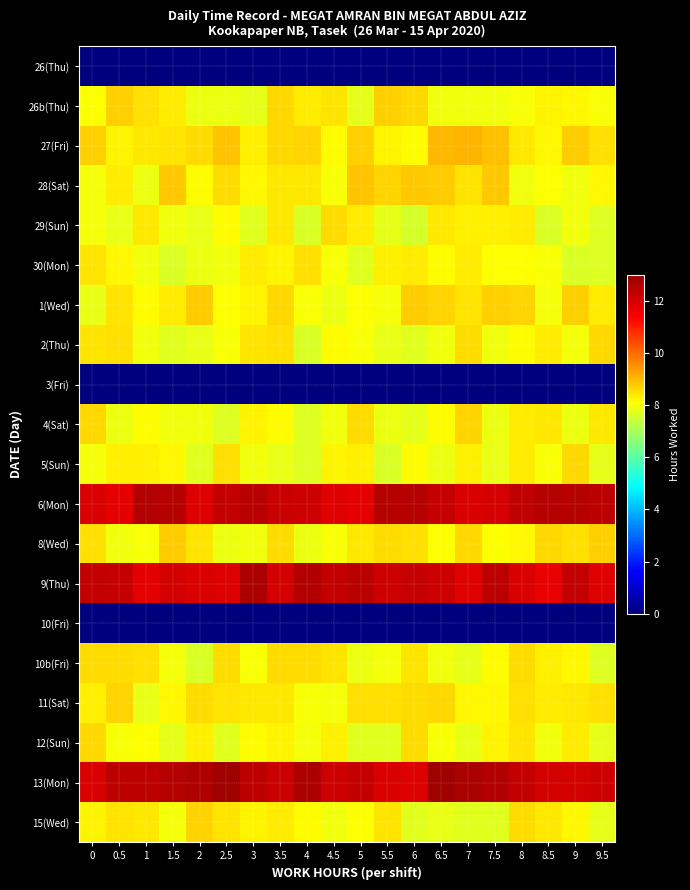

Reading left to right, extract all data points from this chart.

26(Thu): 0=0.0	0.5=0.0	1=0.0	1.5=0.0	2=0.0	2.5=0.0	3=0.0	3.5=0.0	4=0.0	4.5=0.0	5=0.0	5.5=0.0	6=0.0	6.5=0.0	7=0.0	7.5=0.0	8=0.0	8.5=0.0	9=0.0	9.5=0.0
26b(Thu): 0=8.1	0.5=8.7	1=8.5	1.5=8.3	2=7.9	2.5=7.9	3=7.8	3.5=8.6	4=8.4	4.5=8.5	5=7.8	5.5=8.7	6=8.6	6.5=8.0	7=7.9	7.5=7.9	8=8.1	8.5=8.3	9=8.2	9.5=8.0
27(Fri): 0=8.7	0.5=8.2	1=8.4	1.5=8.5	2=8.5	2.5=8.9	3=8.3	3.5=8.6	4=8.7	4.5=8.1	5=8.7	5.5=8.3	6=8.2	6.5=9.0	7=9.1	7.5=8.9	8=8.4	8.5=8.2	9=8.8	9.5=8.5
28(Sat): 0=8.0	0.5=8.4	1=7.9	1.5=8.8	2=8.1	2.5=8.5	3=8.2	3.5=8.4	4=8.4	4.5=8.1	5=8.8	5.5=8.7	6=8.8	6.5=8.8	7=8.5	7.5=8.8	8=8.0	8.5=8.1	9=7.9	9.5=8.2
29(Sun): 0=8.0	0.5=7.9	1=8.4	1.5=7.9	2=7.9	2.5=8.1	3=7.7	3.5=8.4	4=7.7	4.5=8.6	5=8.4	5.5=7.8	6=7.6	6.5=8.4	7=8.3	7.5=8.3	8=8.4	8.5=7.7	9=7.9	9.5=7.7
30(Mon): 0=8.5	0.5=8.2	1=7.9	1.5=7.7	2=7.9	2.5=7.9	3=8.3	3.5=8.2	4=8.5	4.5=8.1	5=7.7	5.5=8.3	6=8.4	6.5=8.2	7=8.4	7.5=8.1	8=8.1	8.5=8.0	9=7.6	9.5=7.7
1(Wed): 0=7.9	0.5=8.5	1=8.1	1.5=8.3	2=8.7	2.5=8.1	3=8.2	3.5=8.6	4=8.1	4.5=7.9	5=8.1	5.5=8.0	6=8.8	6.5=8.6	7=8.5	7.5=8.7	8=8.6	8.5=8.0	9=8.7	9.5=8.4
2(Thu): 0=8.4	0.5=8.5	1=7.9	1.5=7.7	2=7.9	2.5=8.1	3=8.4	3.5=8.5	4=7.6	4.5=8.1	5=8.0	5.5=7.9	6=7.7	6.5=8.0	7=8.6	7.5=8.0	8=8.1	8.5=8.3	9=8.0	9.5=8.6
3(Fri): 0=0.0	0.5=0.0	1=0.0	1.5=0.0	2=0.0	2.5=0.0	3=0.0	3.5=0.0	4=0.0	4.5=0.0	5=0.0	5.5=0.0	6=0.0	6.5=0.0	7=0.0	7.5=0.0	8=0.0	8.5=0.0	9=0.0	9.5=0.0
4(Sat): 0=8.6	0.5=7.9	1=8.2	1.5=8.0	2=7.9	2.5=7.7	3=8.3	3.5=8.2	4=7.7	4.5=7.9	5=8.6	5.5=7.9	6=7.8	6.5=8.1	7=8.6	7.5=7.9	8=8.3	8.5=8.4	9=7.9	9.5=8.4
5(Sun): 0=8.0	0.5=8.3	1=8.3	1.5=8.2	2=7.7	2.5=8.5	3=8.0	3.5=7.8	4=7.7	4.5=8.2	5=8.3	5.5=7.7	6=8.2	6.5=7.9	7=8.3	7.5=7.8	8=8.3	8.5=8.0	9=8.6	9.5=7.8
6(Mon): 0=12.0	0.5=11.8	1=12.6	1.5=12.5	2=11.9	2.5=12.3	3=12.5	3.5=12.2	4=12.2	4.5=11.9	5=11.7	5.5=12.5	6=12.5	6.5=12.3	7=12.0	7.5=12.0	8=12.4	8.5=12.5	9=12.5	9.5=12.4
8(Wed): 0=8.5	0.5=8.0	1=8.0	1.5=8.8	2=8.5	2.5=7.9	3=8.0	3.5=8.5	4=7.9	4.5=8.0	5=8.4	5.5=8.6	6=8.5	6.5=8.1	7=8.6	7.5=8.1	8=8.2	8.5=8.6	9=8.5	9.5=8.7
9(Thu): 0=12.3	0.5=12.2	1=11.8	1.5=12.0	2=11.9	2.5=11.9	3=12.7	3.5=12.1	4=12.6	4.5=12.3	5=12.5	5.5=12.2	6=12.3	6.5=12.2	7=11.9	7.5=12.4	8=12.0	8.5=11.7	9=12.3	9.5=11.9
10(Fri): 0=0.0	0.5=0.0	1=0.0	1.5=0.0	2=0.0	2.5=0.0	3=0.0	3.5=0.0	4=0.0	4.5=0.0	5=0.0	5.5=0.0	6=0.0	6.5=0.0	7=0.0	7.5=0.0	8=0.0	8.5=0.0	9=0.0	9.5=0.0
10b(Fri): 0=8.6	0.5=8.6	1=8.5	1.5=8.0	2=7.6	2.5=8.5	3=8.0	3.5=8.6	4=8.6	4.5=8.5	5=7.9	5.5=8.0	6=8.5	6.5=7.9	7=7.8	7.5=8.2	8=8.5	8.5=8.3	9=8.2	9.5=7.7
11(Sat): 0=8.3	0.5=8.7	1=7.8	1.5=8.2	2=8.6	2.5=8.4	3=8.4	3.5=8.4	4=8.0	4.5=8.0	5=8.5	5.5=8.5	6=8.6	6.5=8.6	7=8.2	7.5=8.2	8=8.5	8.5=8.3	9=8.4	9.5=8.5
12(Sun): 0=8.6	0.5=8.0	1=8.1	1.5=7.8	2=8.3	2.5=7.7	3=8.2	3.5=8.3	4=8.0	4.5=8.3	5=7.7	5.5=7.7	6=8.5	6.5=8.1	7=7.8	7.5=8.2	8=8.5	8.5=7.9	9=8.3	9.5=7.8
13(Mon): 0=11.9	0.5=12.4	1=12.4	1.5=12.5	2=12.6	2.5=12.9	3=12.4	3.5=12.2	4=12.7	4.5=12.2	5=12.3	5.5=12.0	6=11.9	6.5=12.9	7=12.7	7.5=12.6	8=12.3	8.5=12.1	9=12.0	9.5=12.1
15(Wed): 0=8.3	0.5=8.4	1=8.4	1.5=8.0	2=8.7	2.5=8.5	3=8.3	3.5=8.3	4=8.1	4.5=8.0	5=8.1	5.5=8.5	6=7.7	6.5=7.8	7=7.8	7.5=7.8	8=8.6	8.5=8.4	9=8.2	9.5=7.8